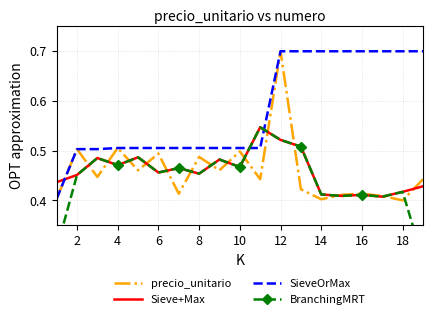

Which category has the highest value in the precio_unitario series?

12